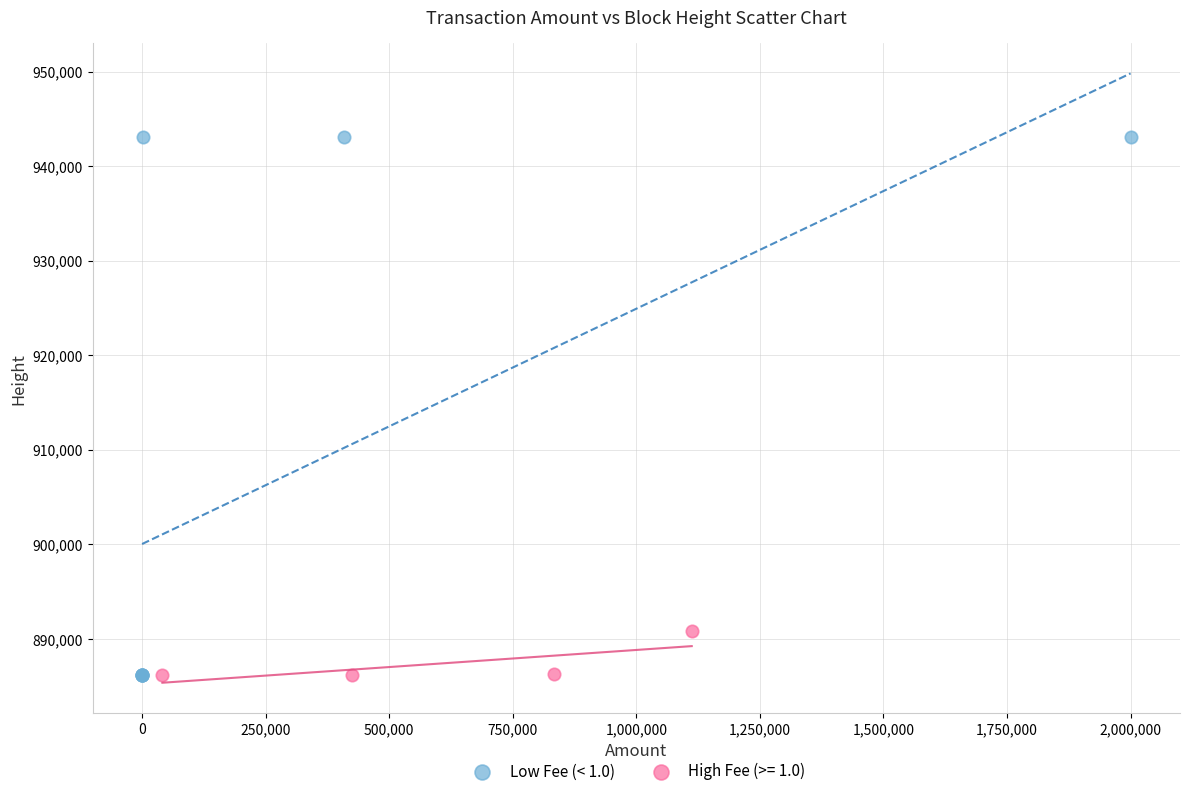

Which series reaches the maximum Y coordinate?

Low Fee (< 1.0)